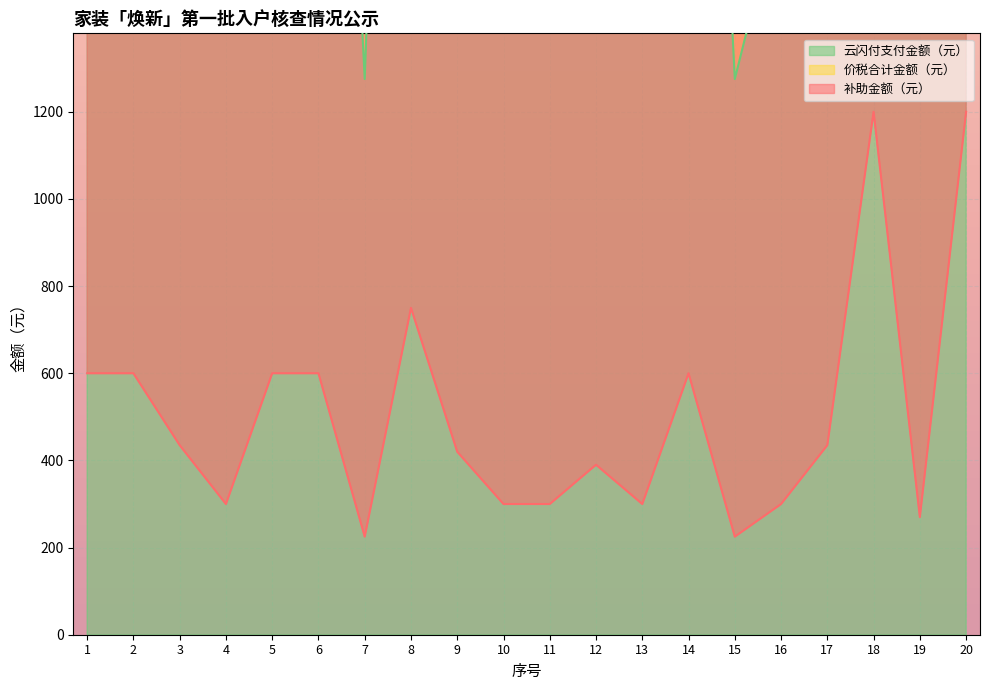

How many interior local peaks does the 补助金额（元） series have?

4